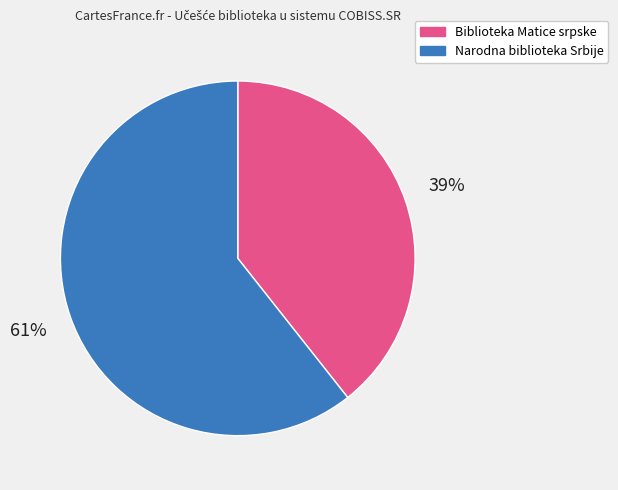

Is there a majority slice in this chart?

Yes